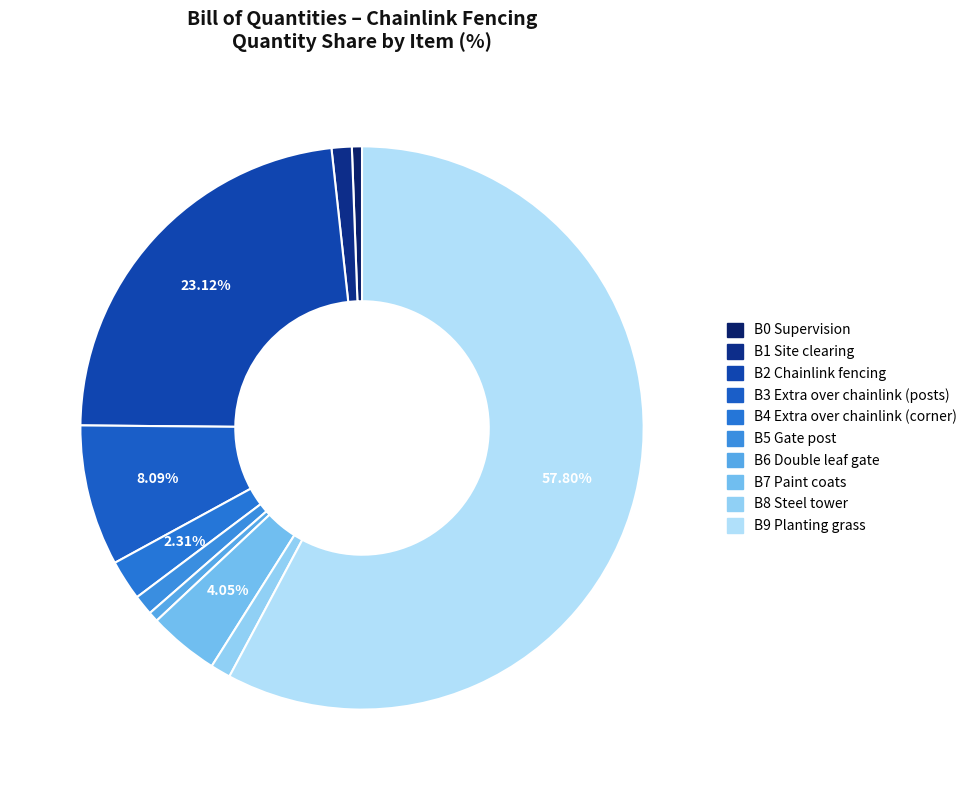

How many slices are in this pie chart?

10